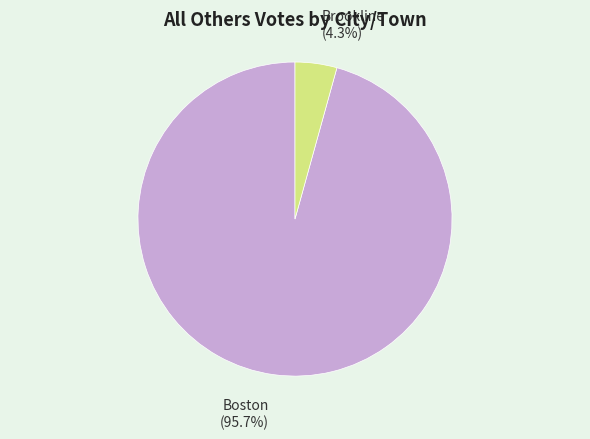

How many segments does this pie chart have?

2